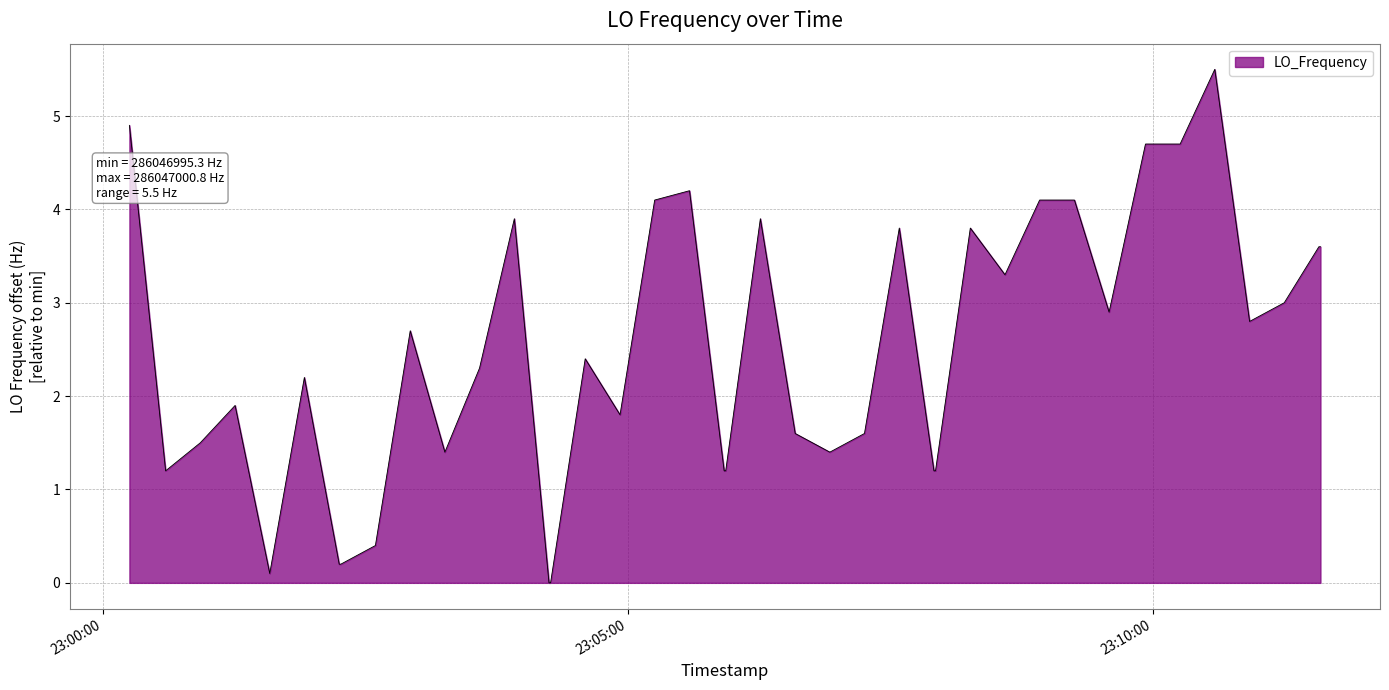

True or false: the data has more than 0 interior local peaks.

True